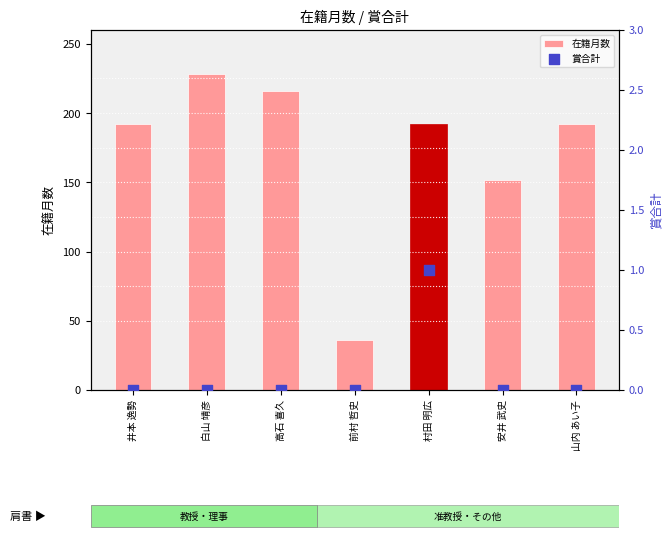

Which series has the widest spread of Y values?

在籍月数